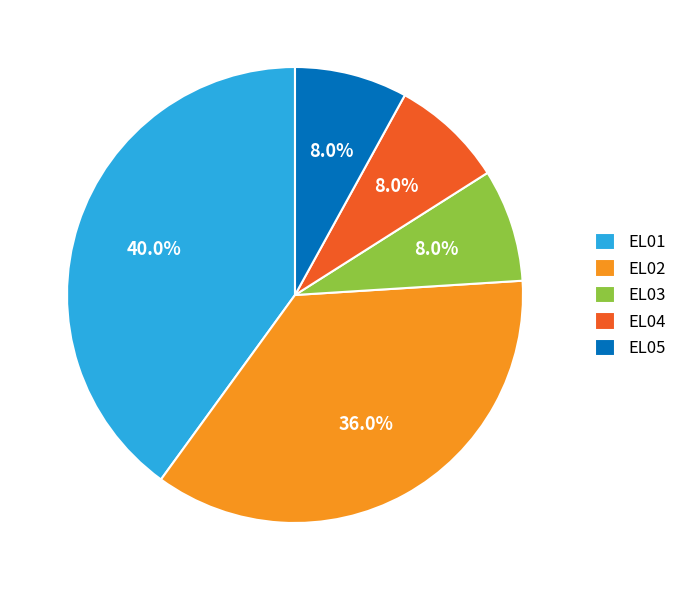

How much of the chart is everything except EL01?

60.0%